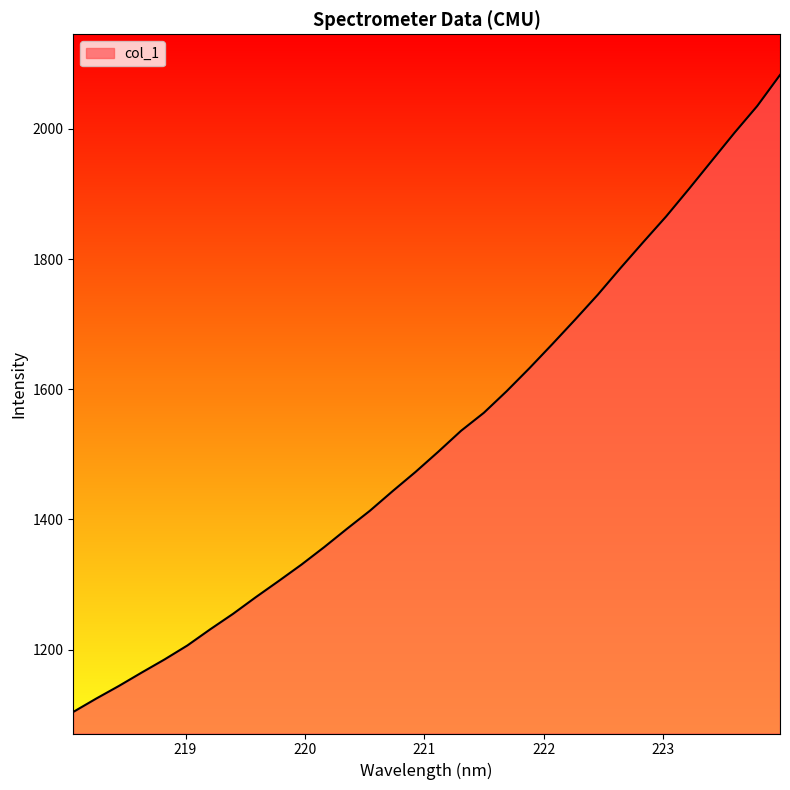

What is the smallest value displayed?

1104.4